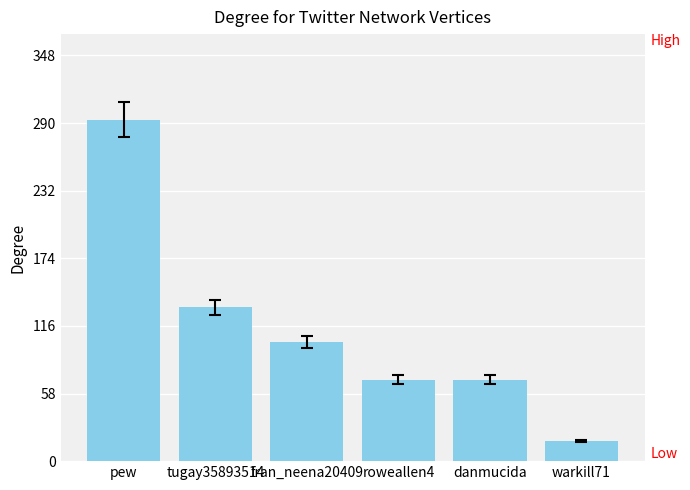

What is the difference between the maximum and minimum values?

276